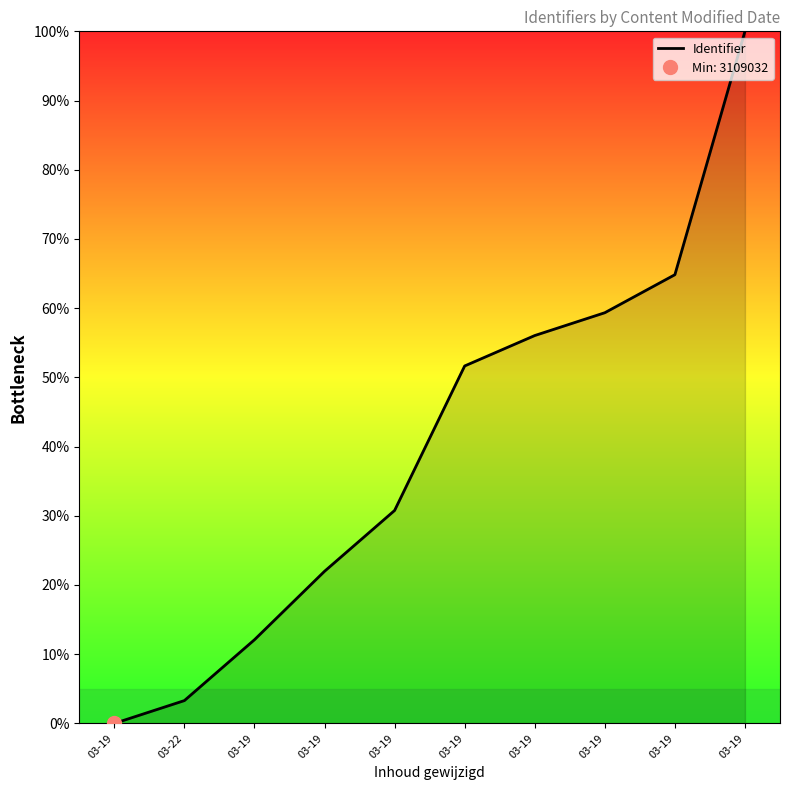

Does the chart display data point markers on the line(s)?

No